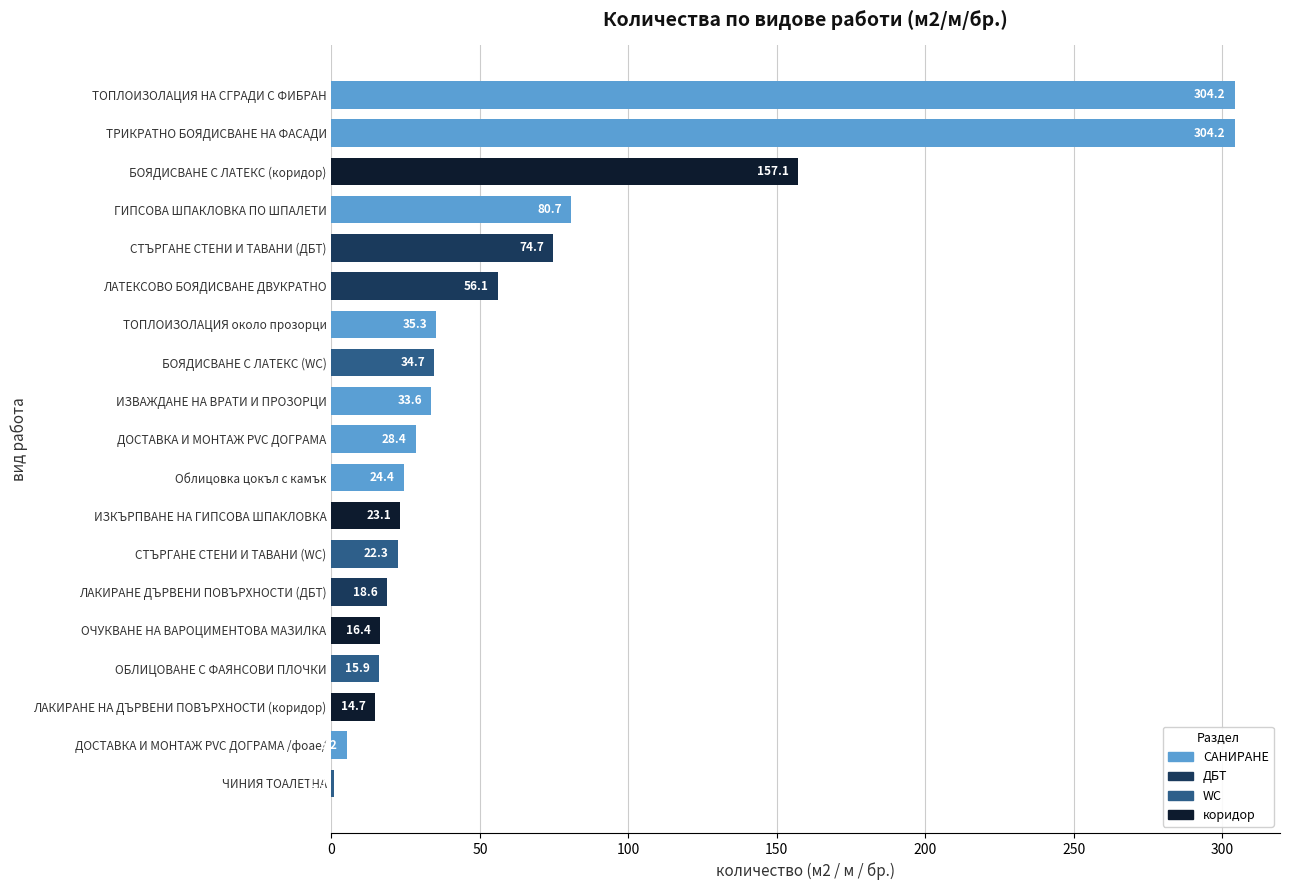

Count the number of values greater than 28.

10